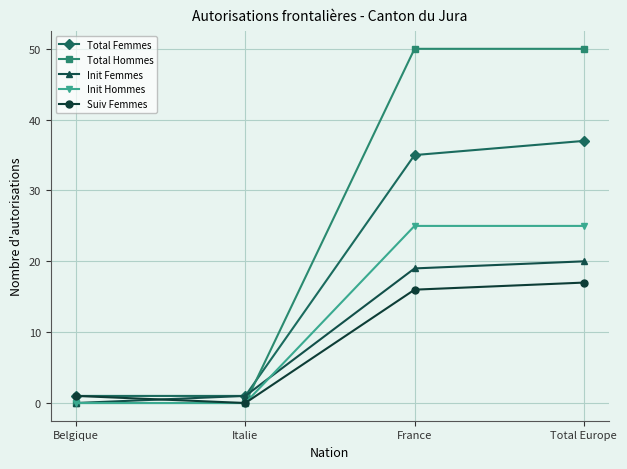

What is the label of the 1st point from the left?

Belgique